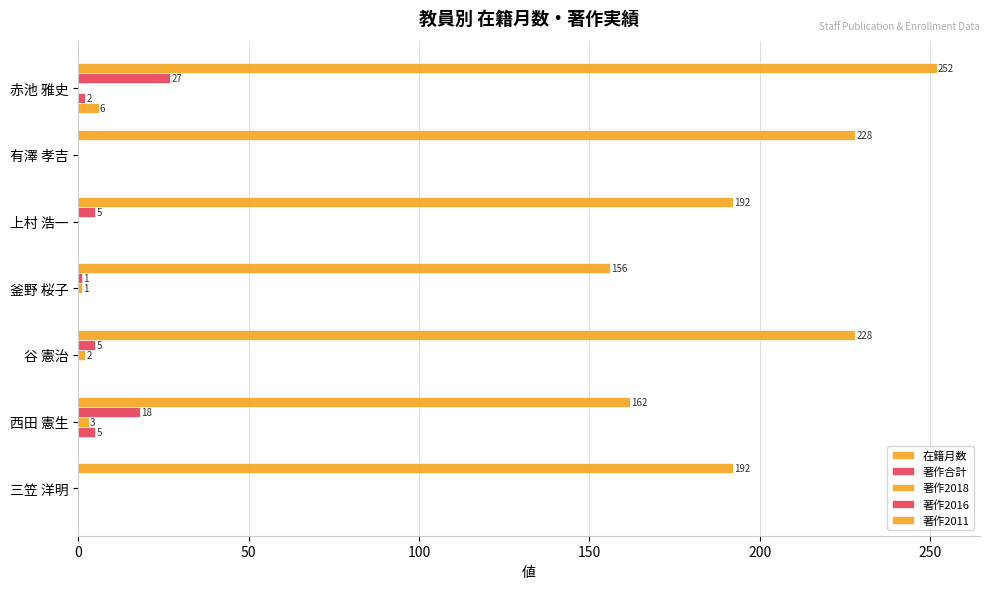

Reading left to right, transcribe all the data shown in this chart.

在籍月数: 252	228	192	156	228	162	192
著作合計: 27	0	5	1	5	18	0
著作2018: 0	0	0	1	2	3	0
著作2016: 2	0	0	0	0	5	0
著作2011: 6	0	0	0	0	0	0